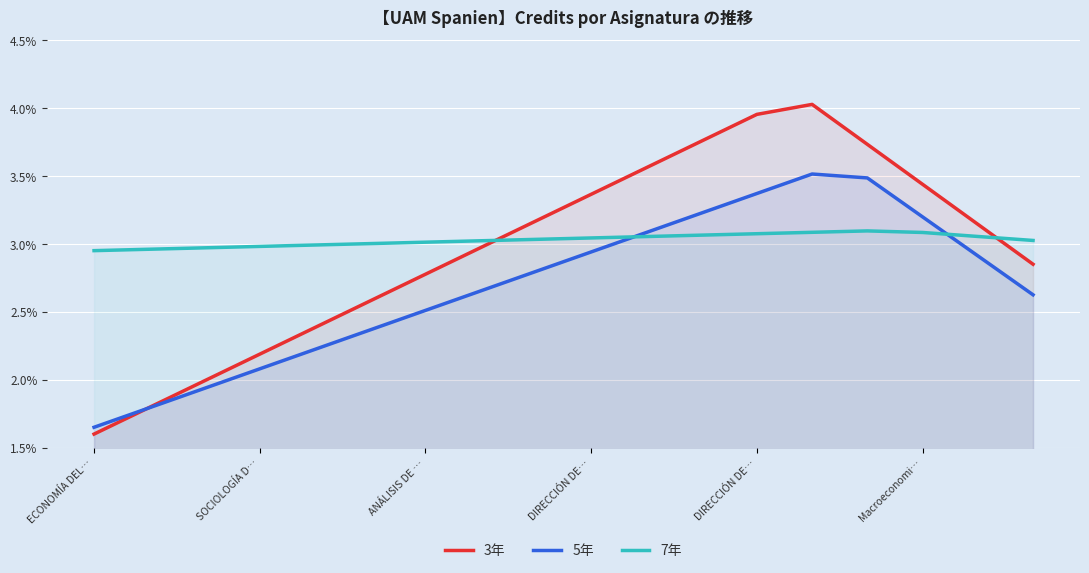

What is the difference between the maximum and second lowest values in the 3年 series?

2.2